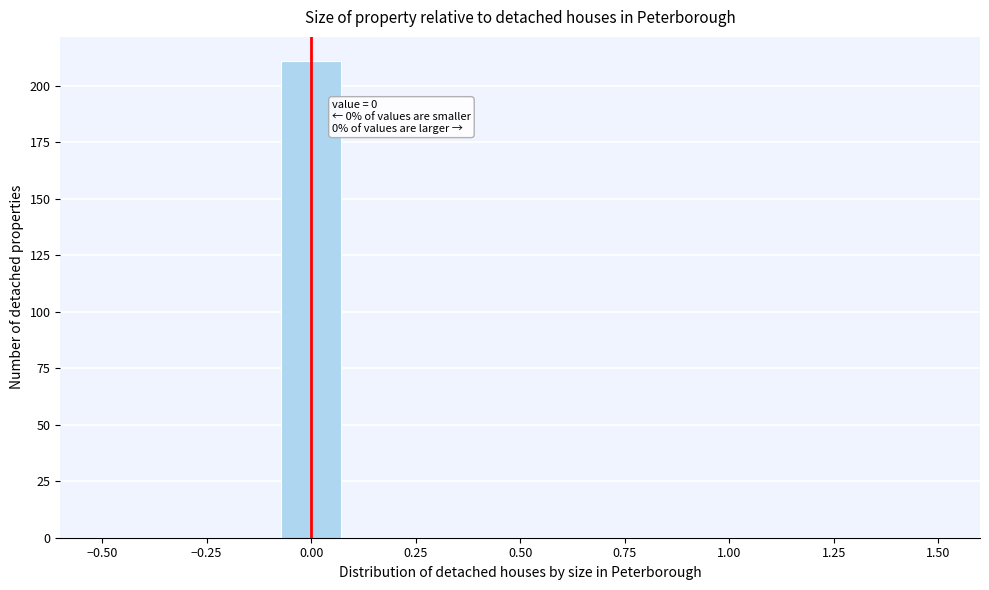

Around what value on the x-axis is the tallest bar? Give the approximate position of its centre, as read against the axis.

0.00